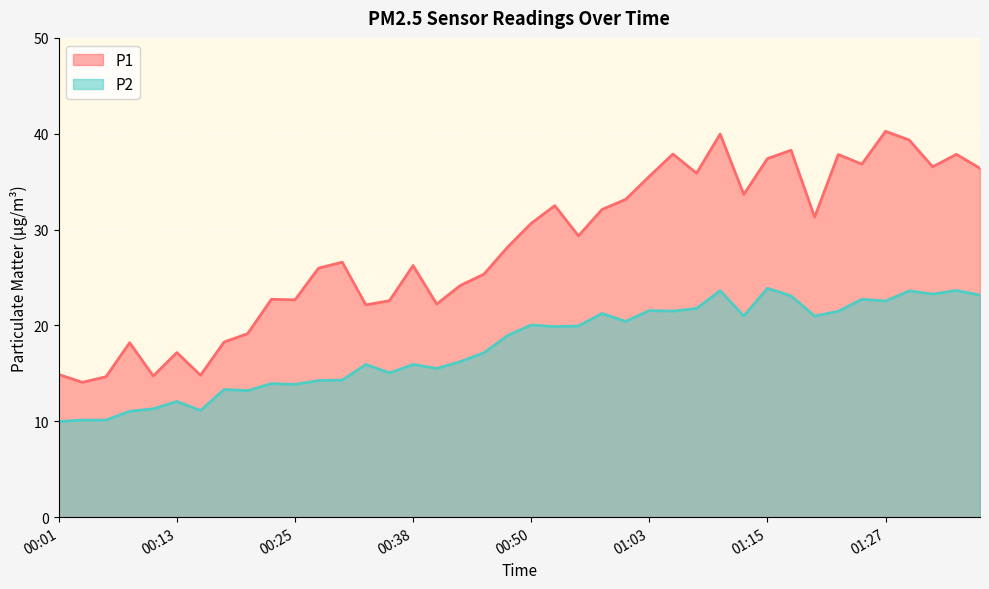

Reading left to right, extract all data points from this chart.

P1: 00:01=14.9	00:03=14.1	00:06=14.7	00:08=18.2	00:11=14.7	00:13=17.2	00:16=14.8	00:18=18.3	00:21=19.1	00:23=22.7	00:25=22.7	00:28=26.0	00:31=26.6	00:33=22.1	00:35=22.6	00:38=26.2	00:41=22.2	00:43=24.2	00:45=25.4	00:48=28.2	00:50=30.6	00:53=32.5	00:55=29.4	00:58=32.1	01:00=33.1	01:03=35.5	01:05=37.9	01:07=35.9	01:10=40.0	01:13=33.7	01:15=37.4	01:17=38.3	01:20=31.3	01:22=37.8	01:25=36.8	01:27=40.2	01:30=39.4	01:32=36.5	01:35=37.9	01:37=36.4
P2: 00:01=10.0	00:03=10.1	00:06=10.1	00:08=11.1	00:11=11.3	00:13=12.1	00:16=11.1	00:18=13.3	00:21=13.2	00:23=13.9	00:25=13.8	00:28=14.2	00:31=14.3	00:33=15.9	00:35=15.1	00:38=15.9	00:41=15.5	00:43=16.2	00:45=17.1	00:48=18.9	00:50=20.1	00:53=19.9	00:55=19.9	00:58=21.2	01:00=20.4	01:03=21.6	01:05=21.5	01:07=21.8	01:10=23.6	01:13=21.0	01:15=23.9	01:17=23.1	01:20=21.0	01:22=21.5	01:25=22.7	01:27=22.6	01:30=23.6	01:32=23.3	01:35=23.6	01:37=23.2